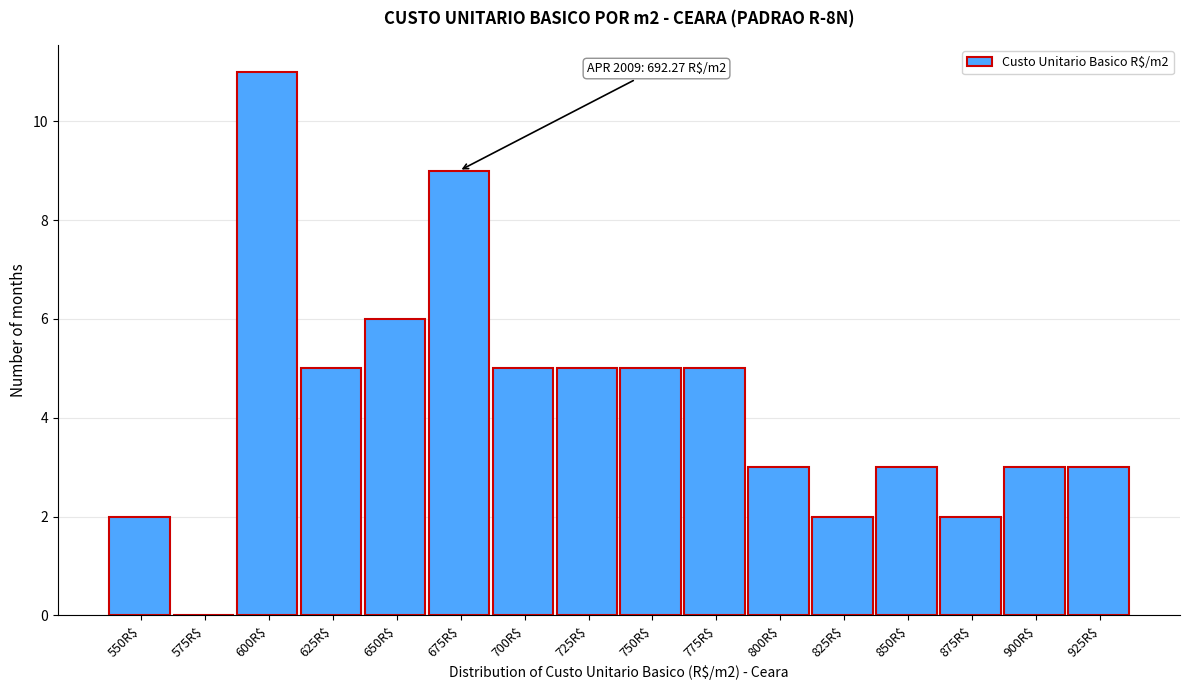

What is the sum of all values?

69